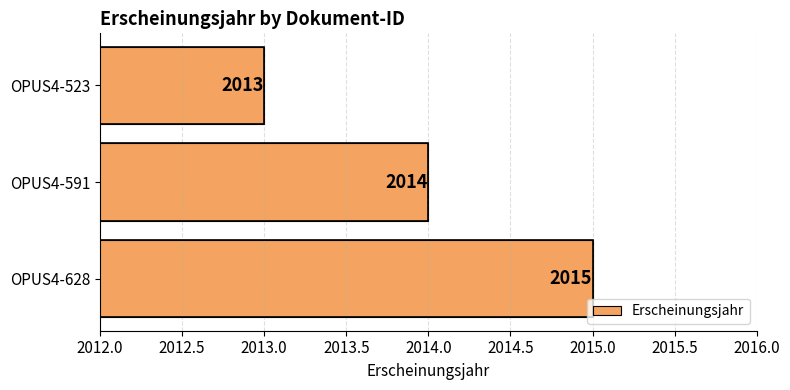

Count the number of categories in the chart.

3